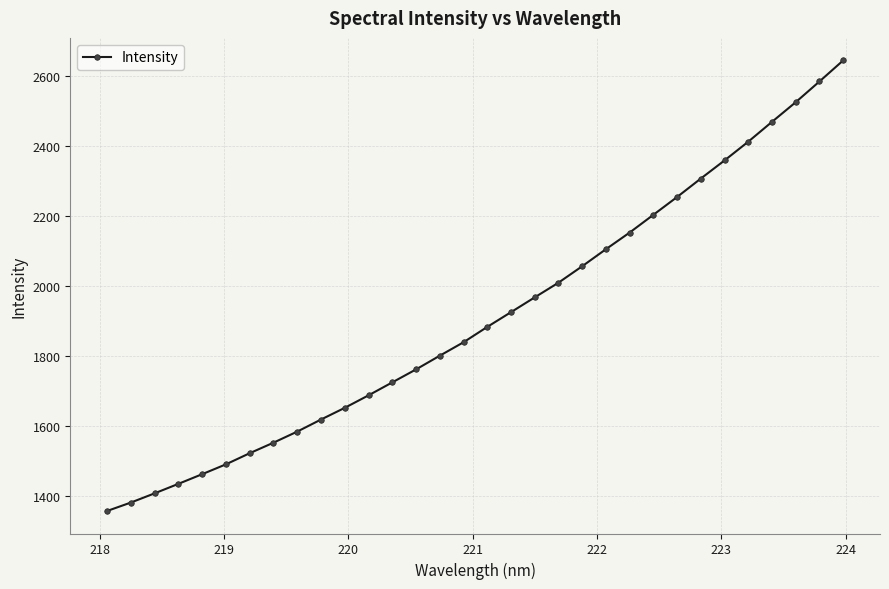

What is the sum of all values?

61123.2